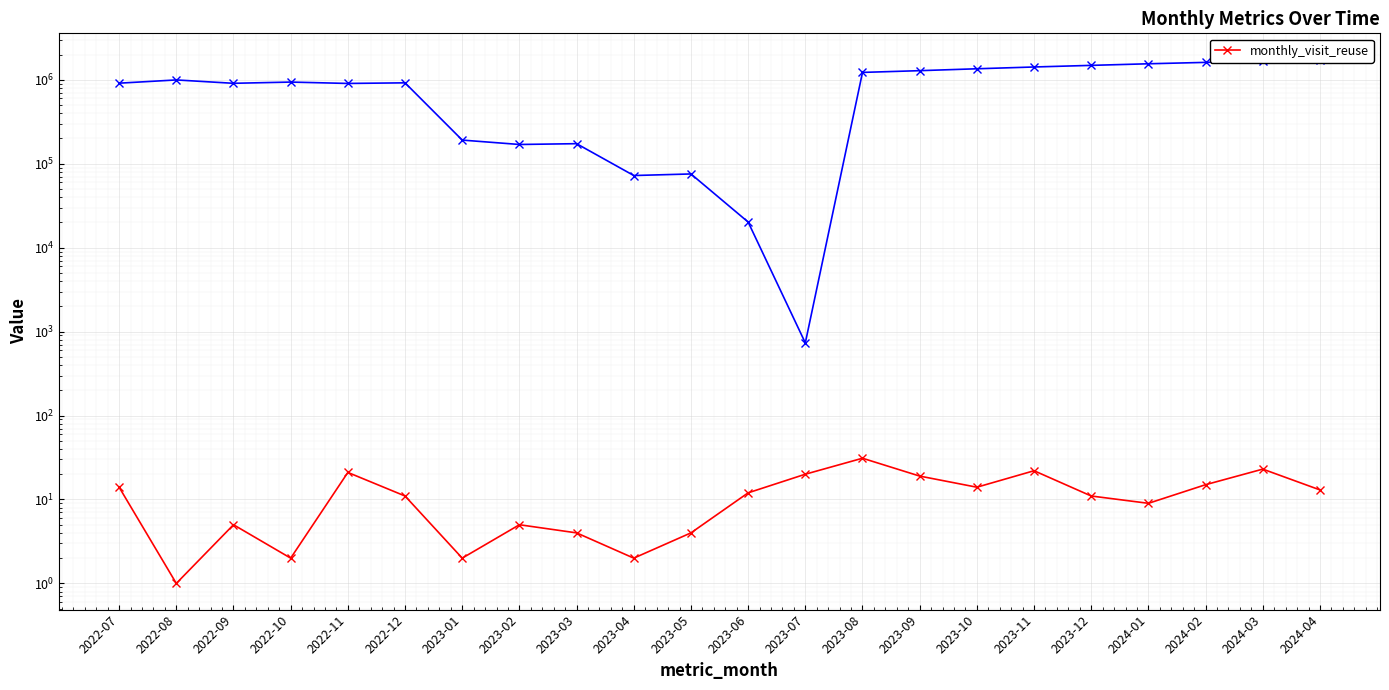

How many interior local peaks (higher than both neighbors) does the data have?

6